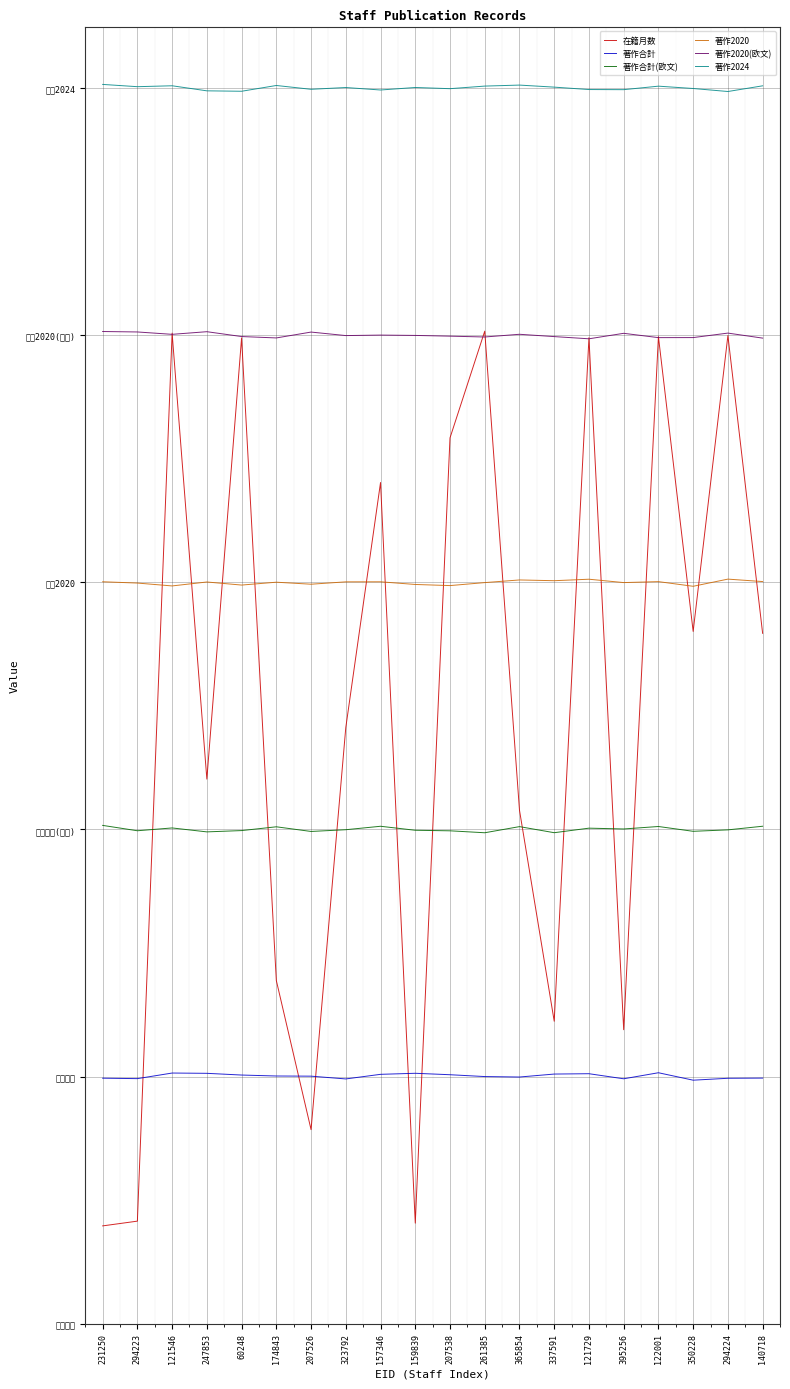

What is the difference between the 在籍月数 values at 231250 and 294224?

108.1